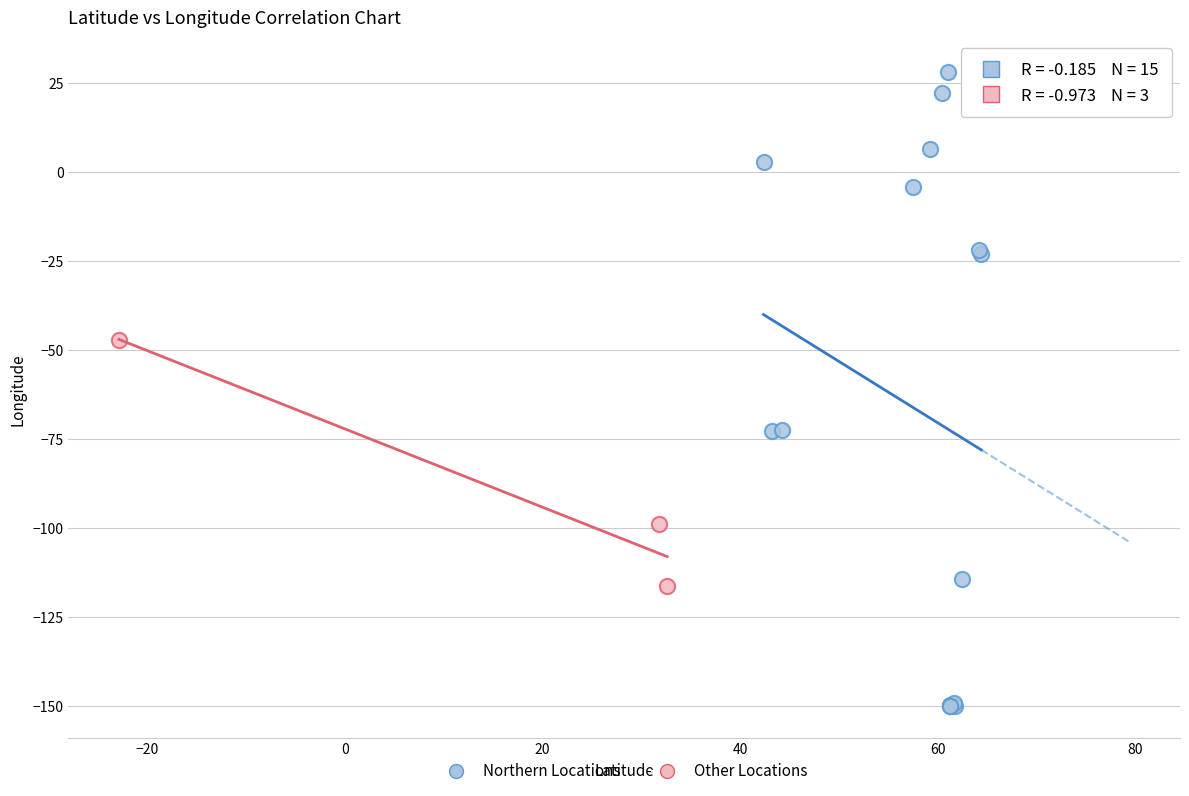

Which series reaches the minimum Y coordinate?

Northern Locations